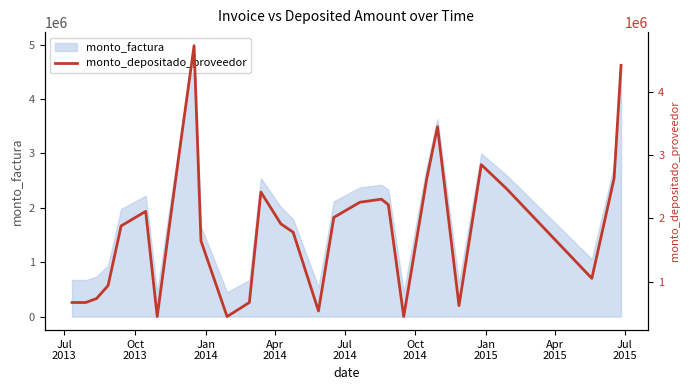

What is the sum of all values?

55938204